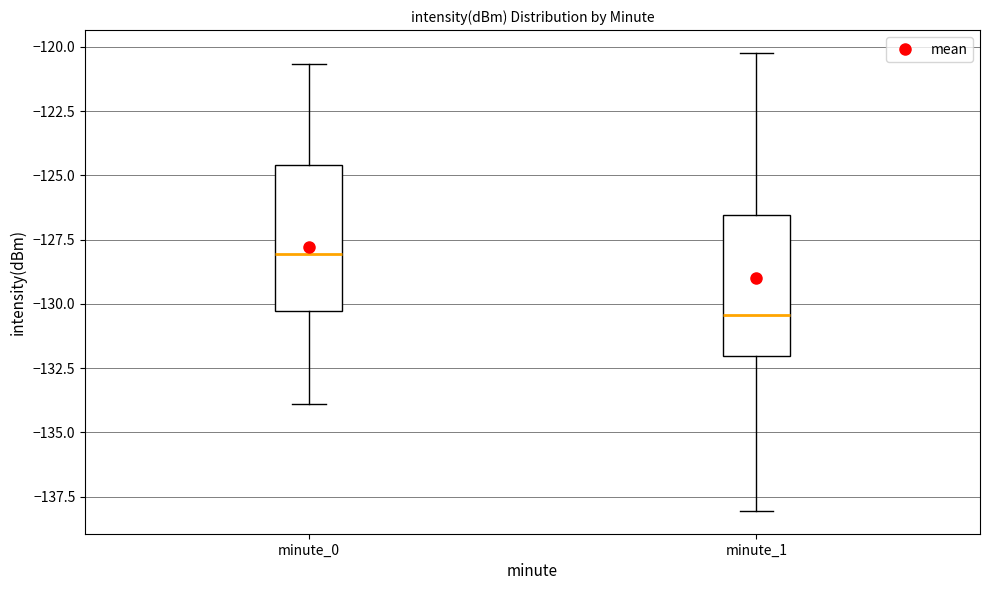

Where does the upper whisker of the box for minute_0 end on the y-axis? The values are not printed on the chart, so give them approximately, as read against the axis.

-120.5